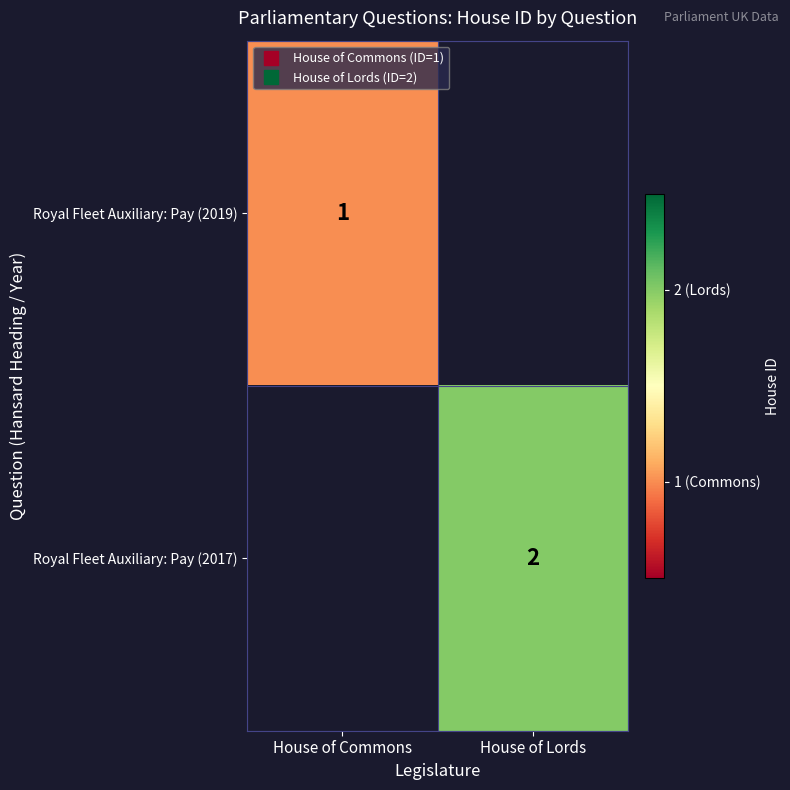

Rank the series at House of Commons from lowest to highest value.

Royal Fleet Auxiliary: Pay (2019), Royal Fleet Auxiliary: Pay (2017)